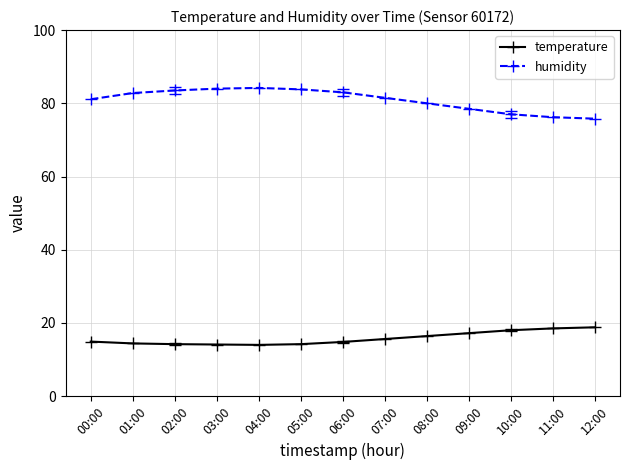

What is the difference between the second highest and second lowest values in the temperature series?

4.4